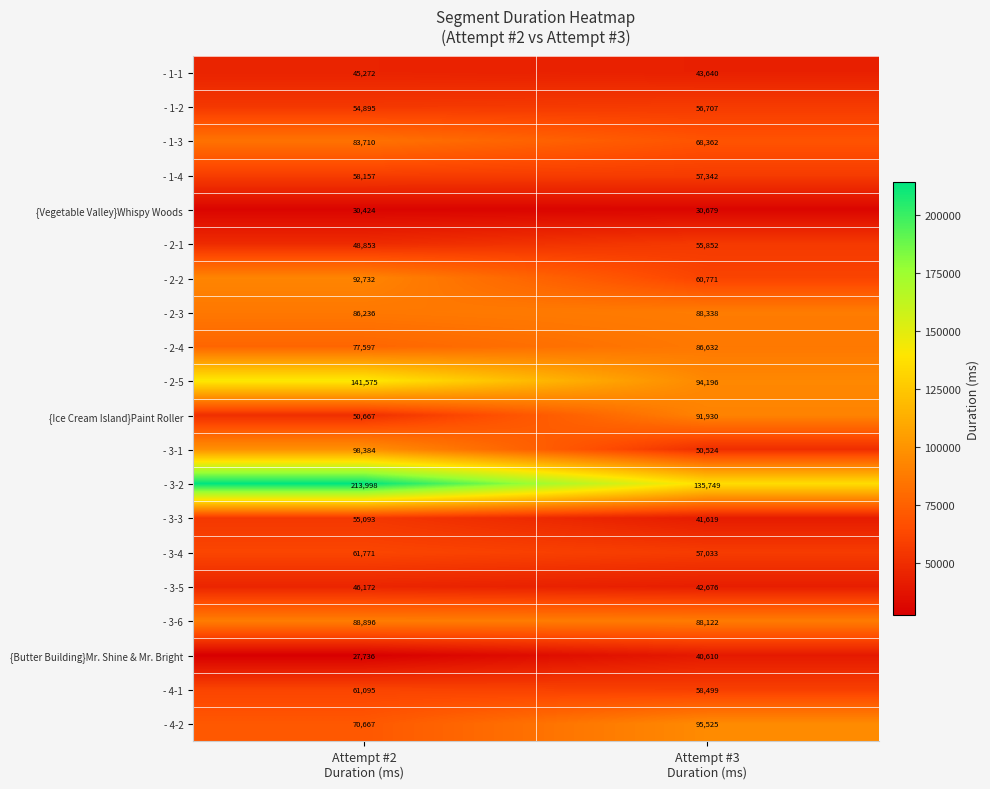

What is the minimum value for - 2-2?

60771